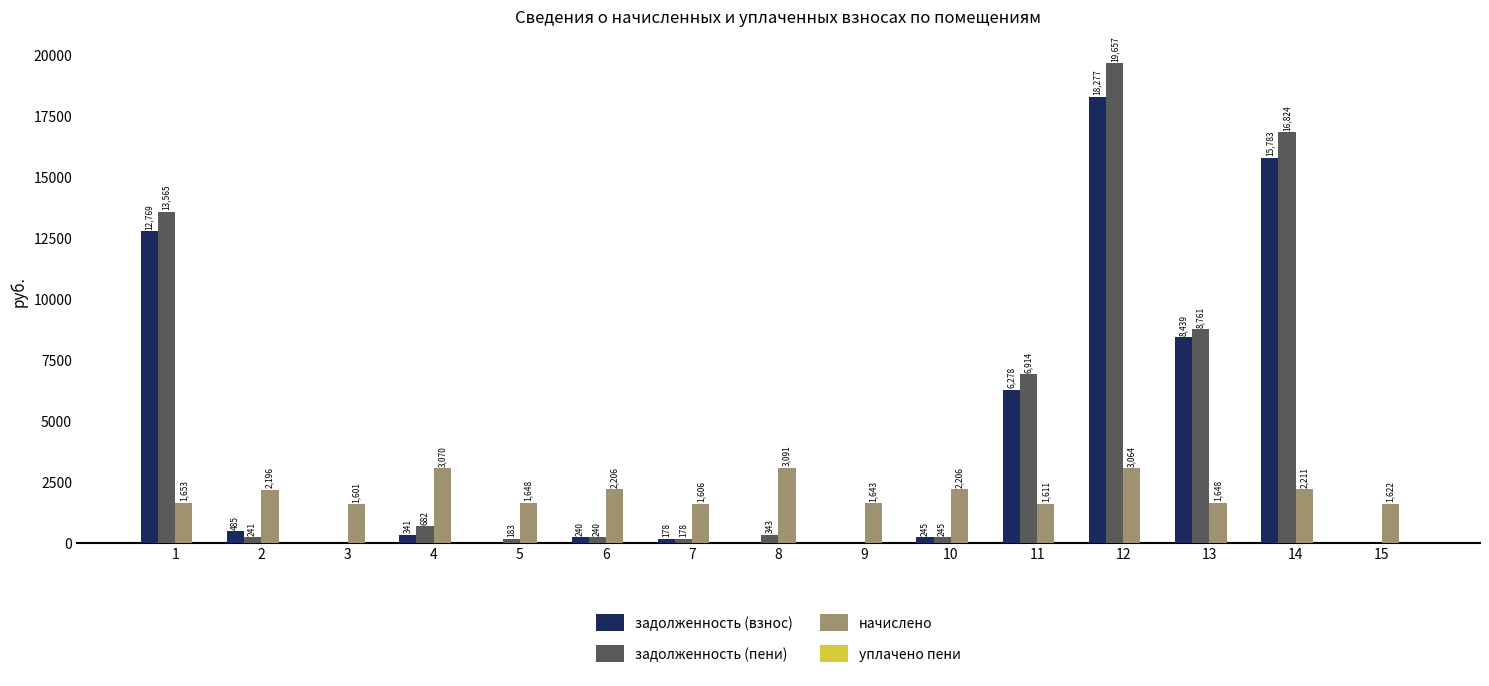

Are the bars horizontal?

No